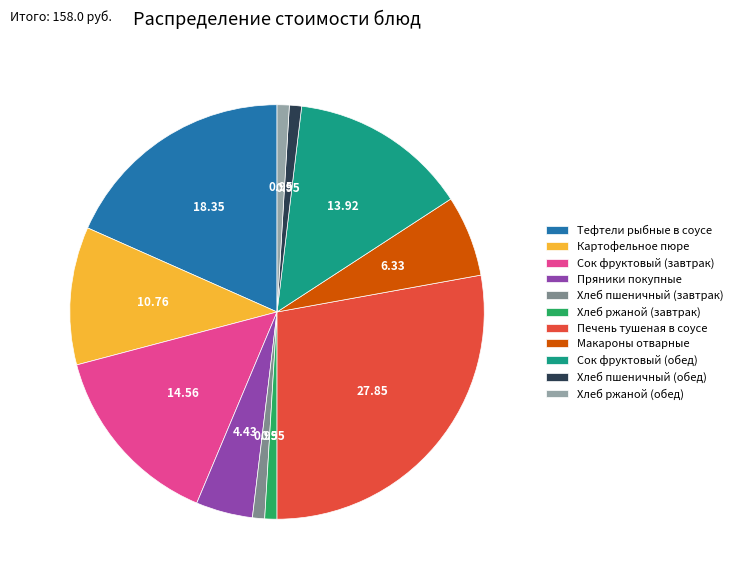

Which has a higher value, Хлеб ржаной (завтрак) or Картофельное пюре?

Картофельное пюре